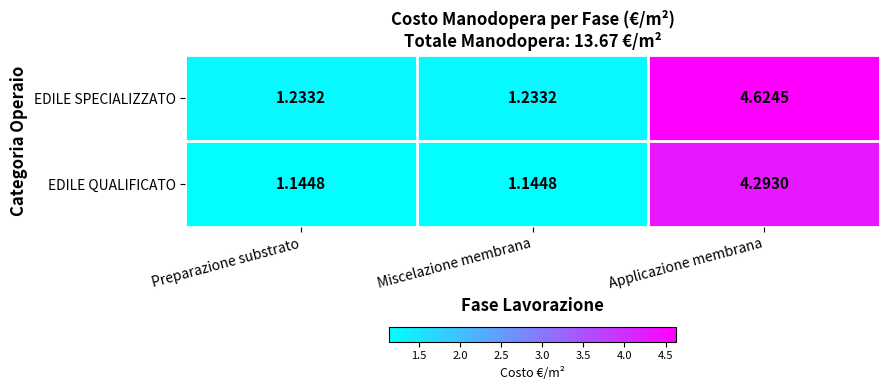

Which series has the widest spread of values?

EDILE SPECIALIZZATO